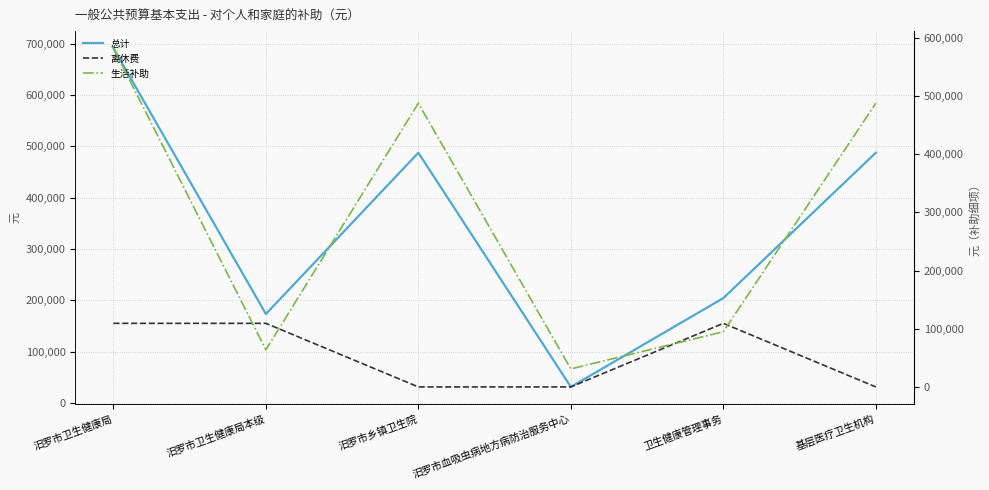

What is the maximum value shown in the chart?

691497.0